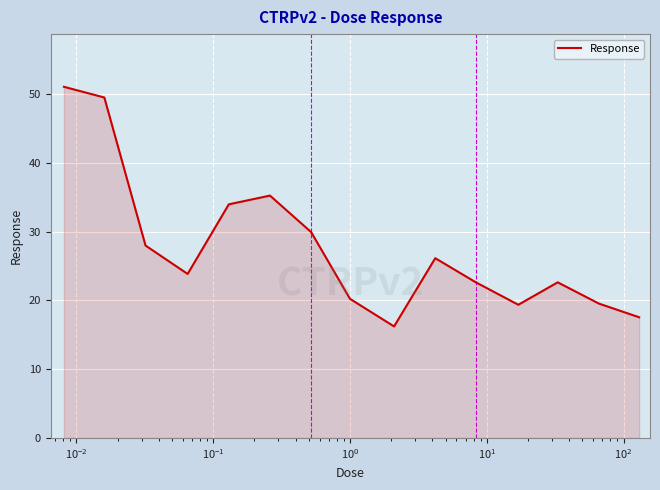

How many lines are shown in the chart?

1